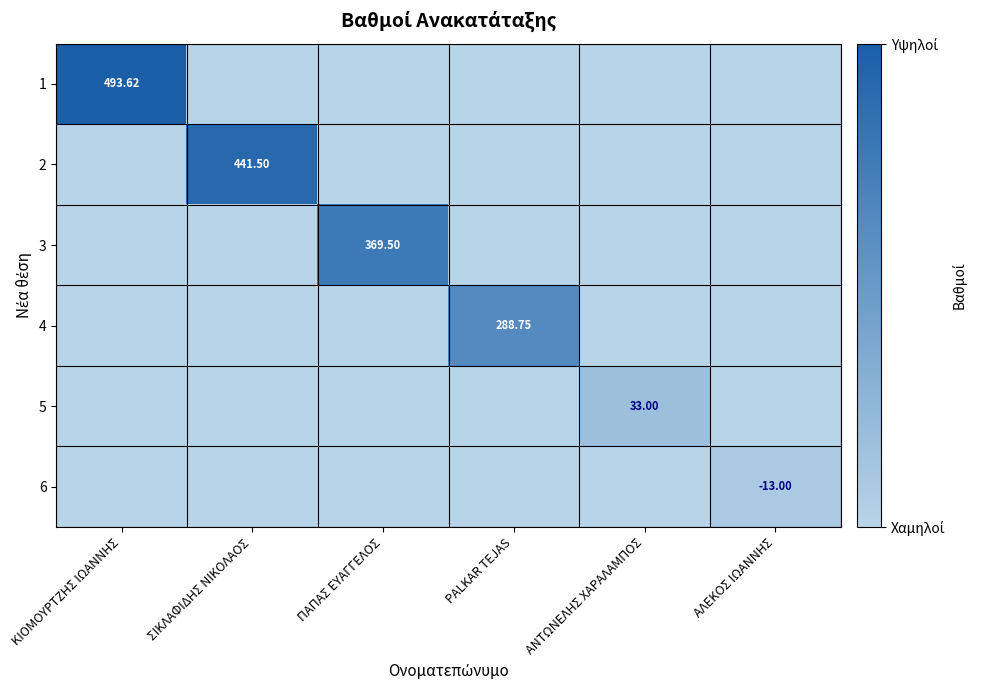

What is the highest value of the 6 series?

-13.0